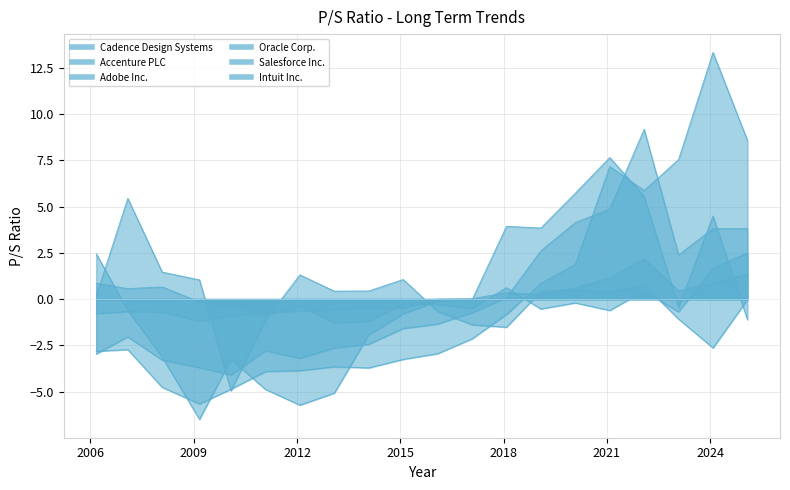

At which category does Adobe Inc. reach its first local valley?

2009-03-02